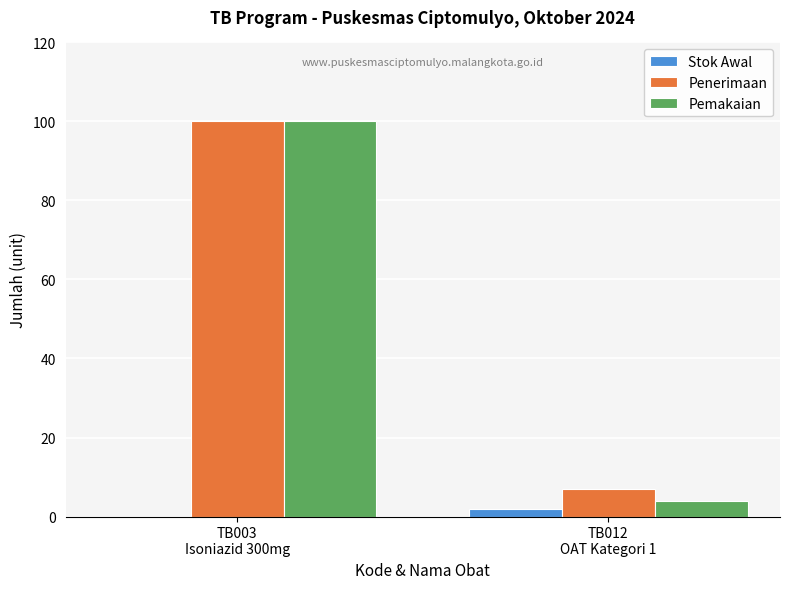

What is the sum of all Pemakaian values?

104